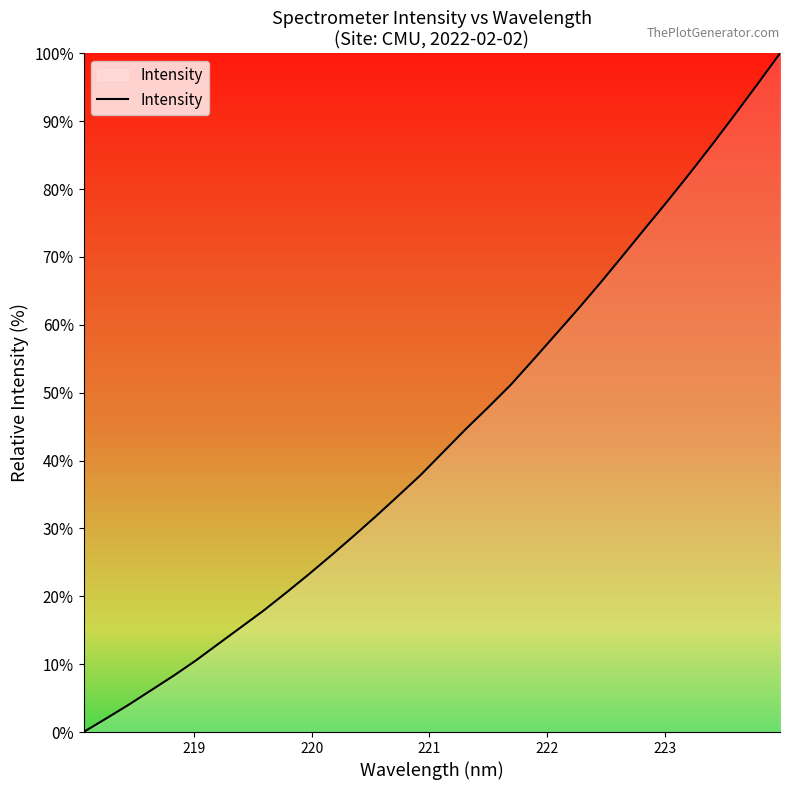

What is the maximum value shown in the chart?

100.0